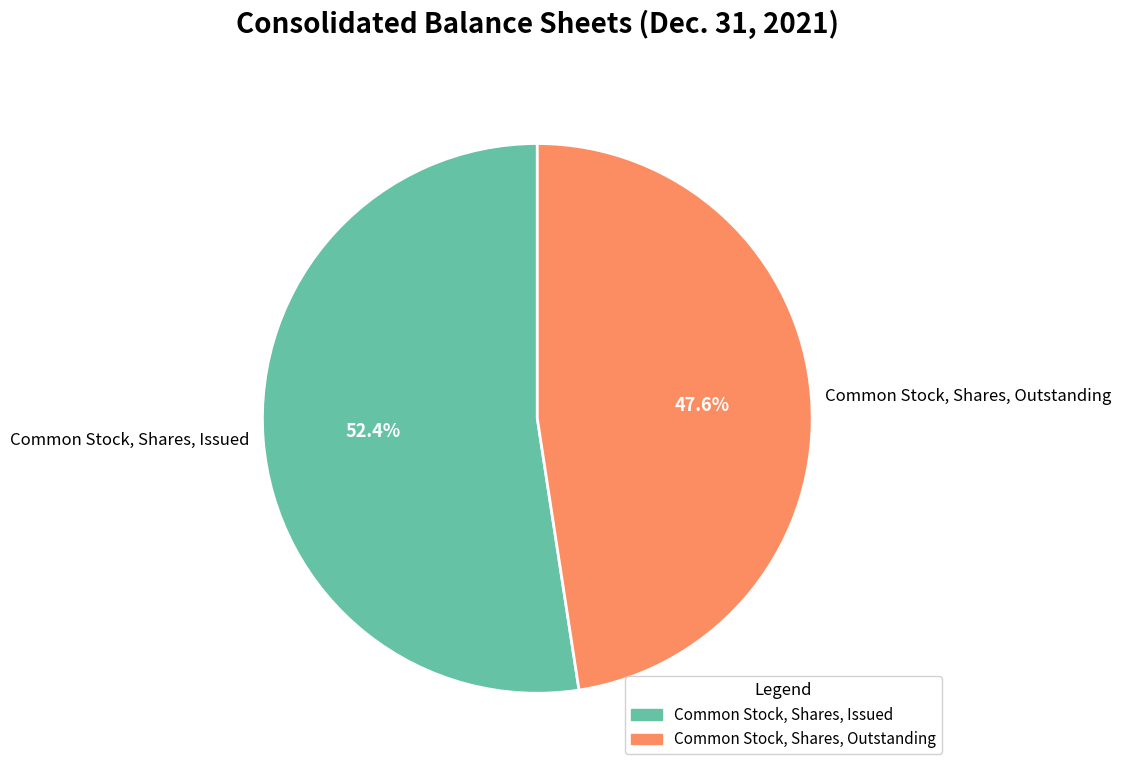

How many slices are in this pie chart?

2